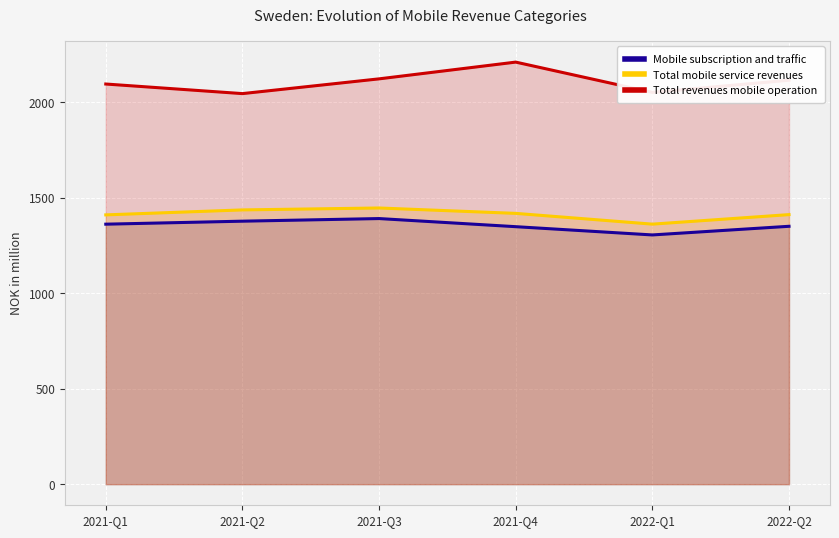

True or false: Mobile subscription and traffic has a value of 1977.3 at 2021-Q1.

False